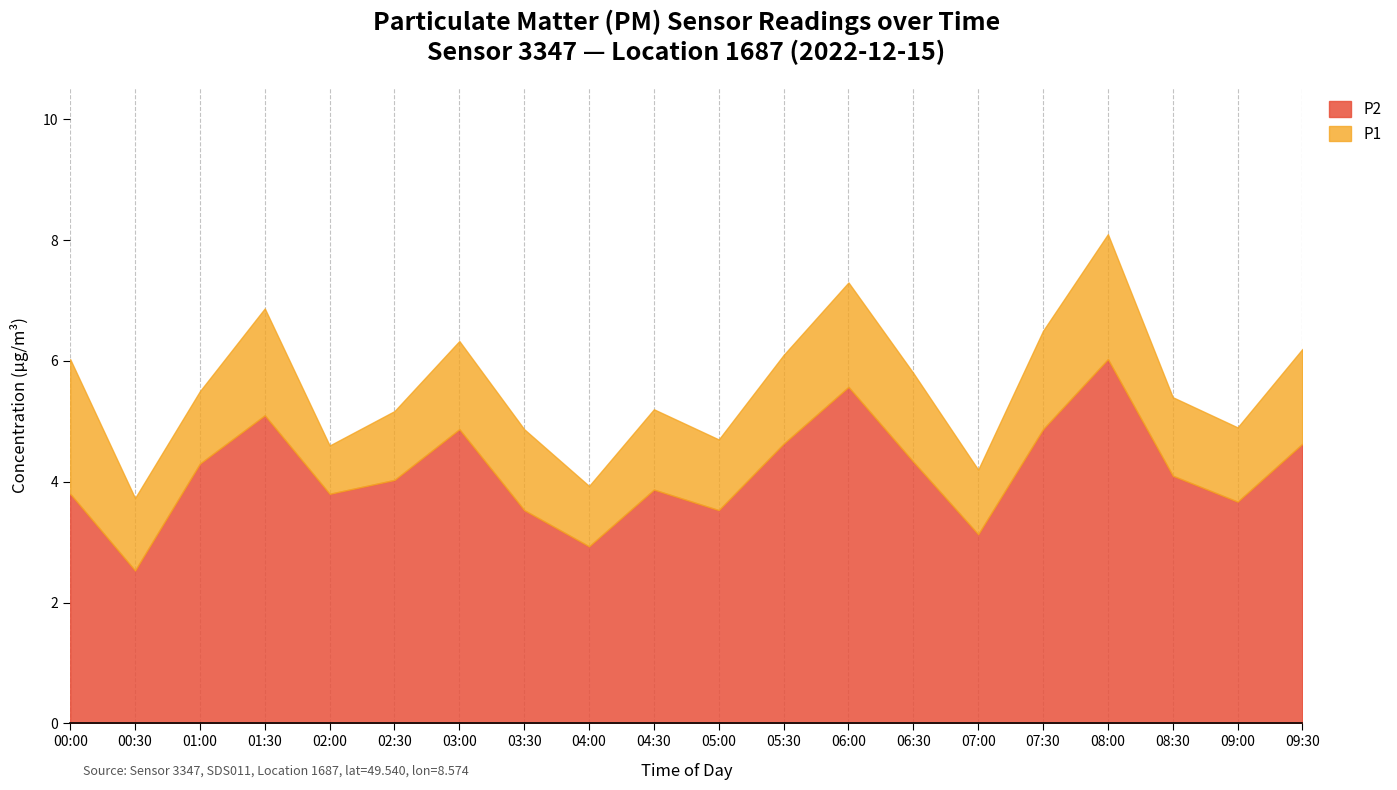

Is it true that P1 equals 4.7 at 05:00?

True